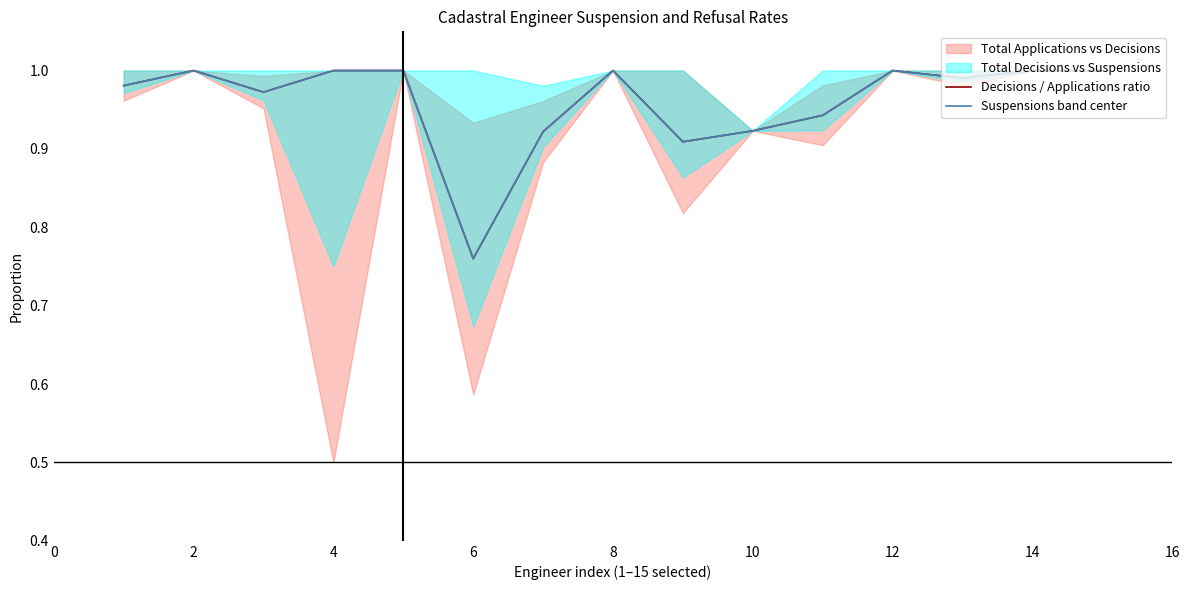

What is the average value of the Suspensions band center series?

1.0